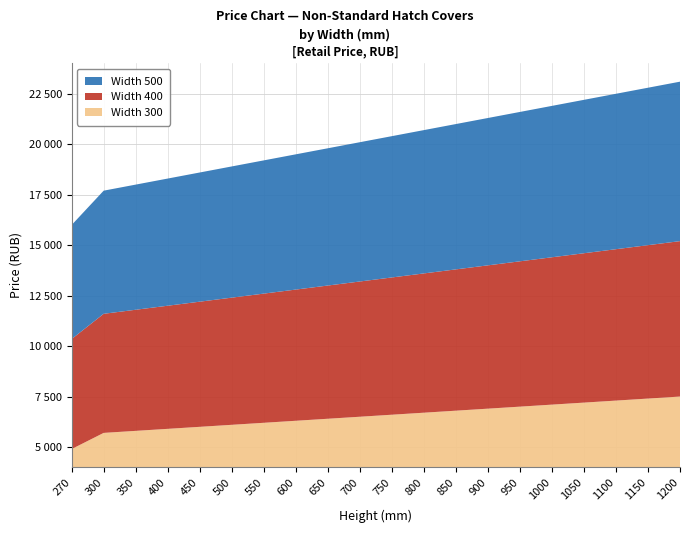

Reading left to right, list all the values displayed in this chart.

Width 300: 4900	5700	5800	5900	6000	6100	6200	6300	6400	6500	6600	6700	6800	6900	7000	7100	7200	7300	7400	7500
Width 400: 5450	5900	6000	6100	6200	6300	6400	6500	6600	6700	6800	6900	7000	7100	7200	7300	7400	7500	7600	7700
Width 500: 5650	6100	6200	6300	6400	6500	6600	6700	6800	6900	7000	7100	7200	7300	7400	7500	7600	7700	7800	7900